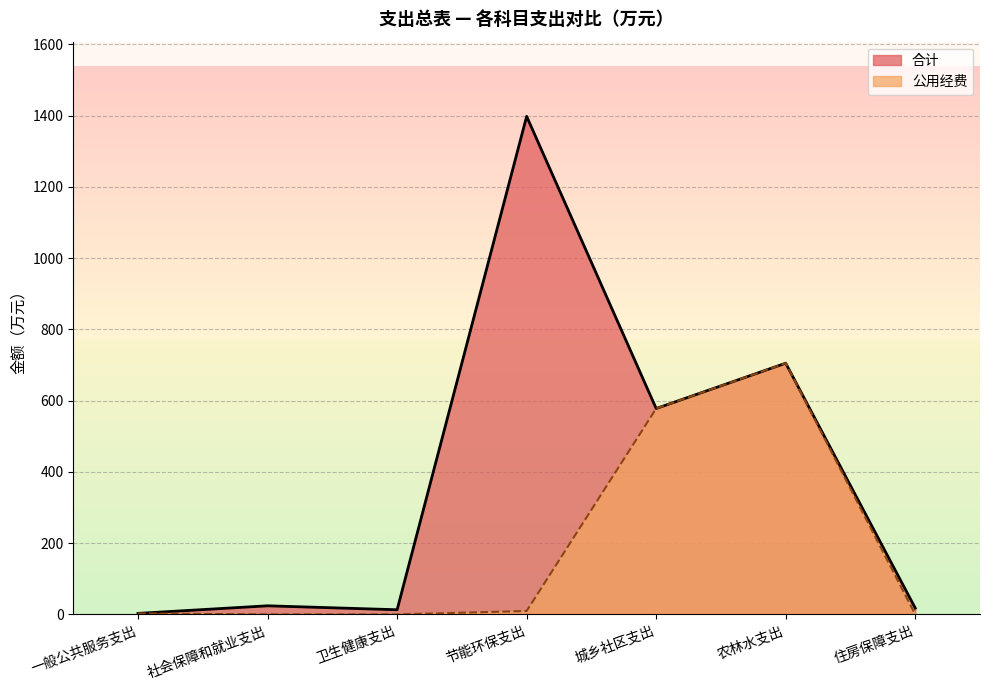

What is the lowest value of the 合计 series?

2.9